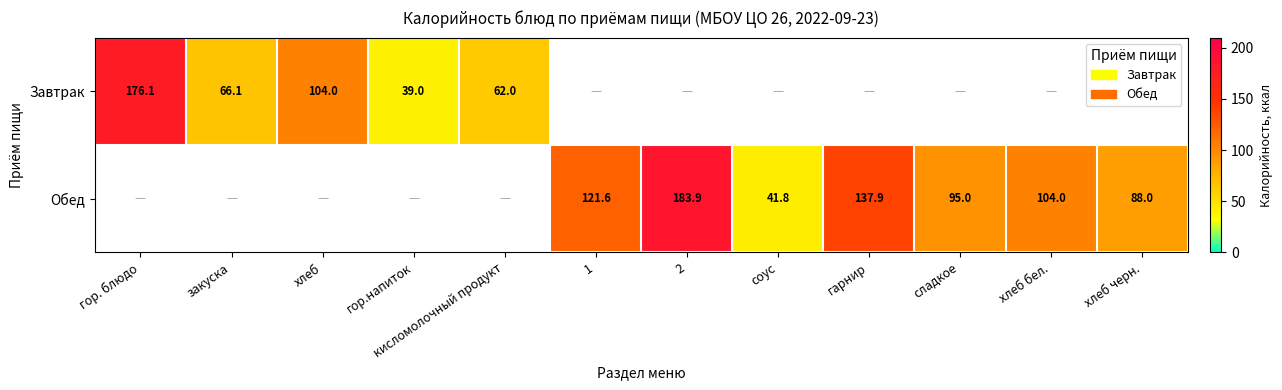

True or false: Завтрак has a value of 39.0 at гор.напиток.

True